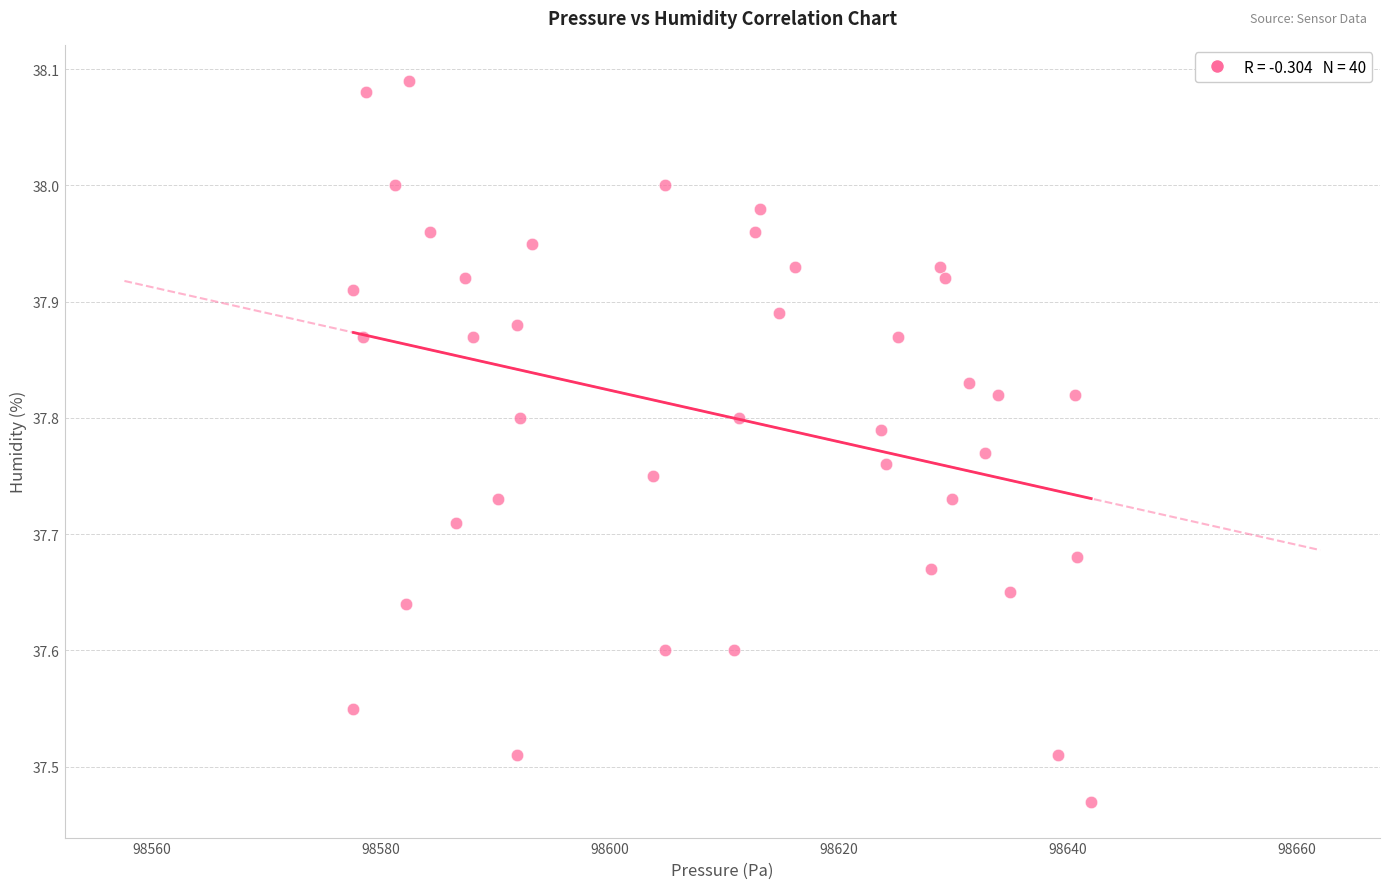

What is the range of X values (max minus min)?

64.4